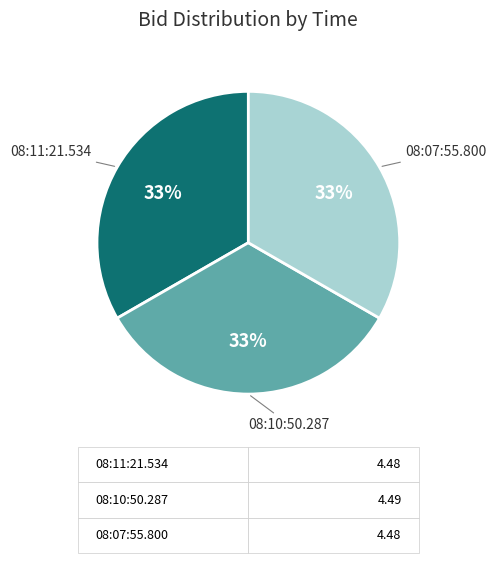

Is there a majority slice in this chart?

No